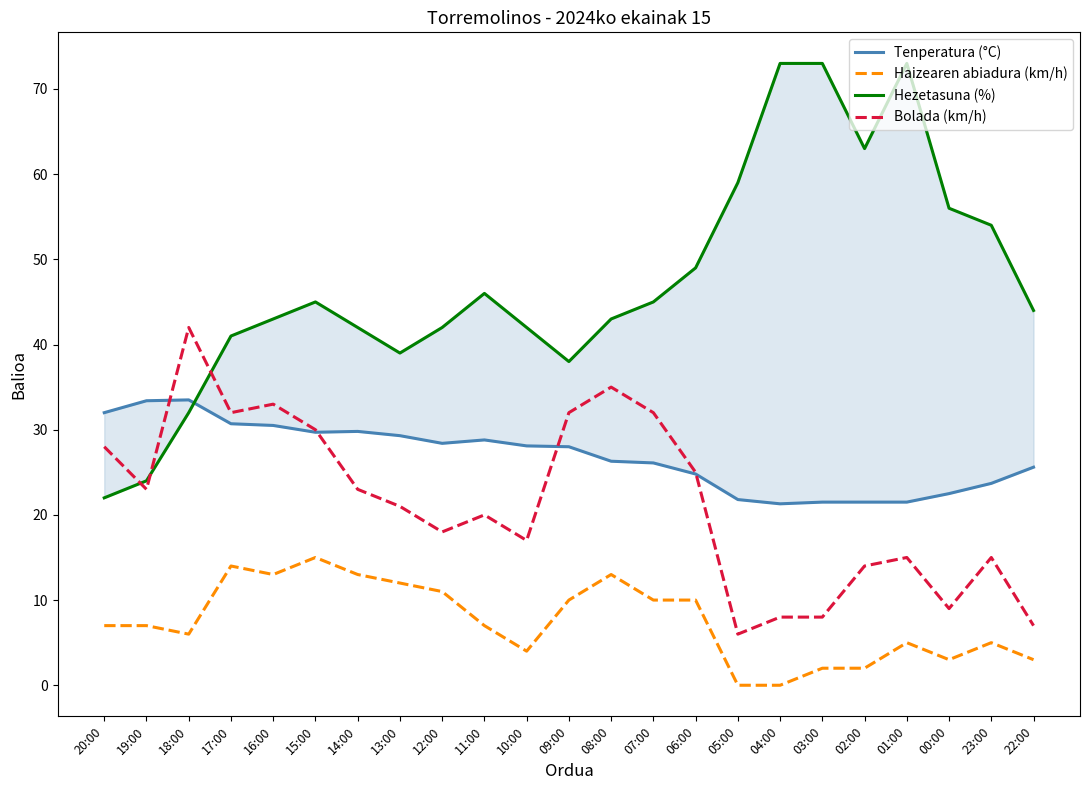

True or false: Hezetasuna (%) has a value of 22.0 at 20:00.

True